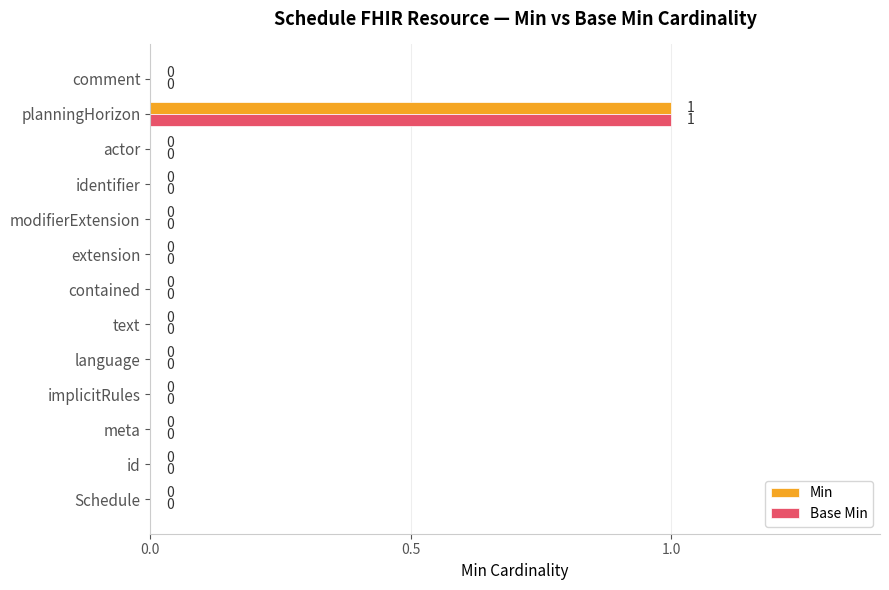

What are all the series names shown in the legend?

Min, Base Min